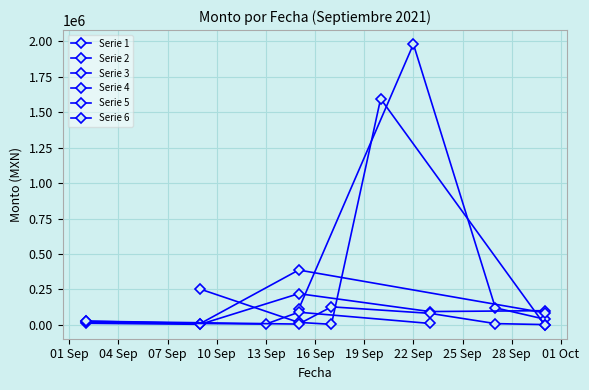

What is the value of the 20th point from the left?

542.0